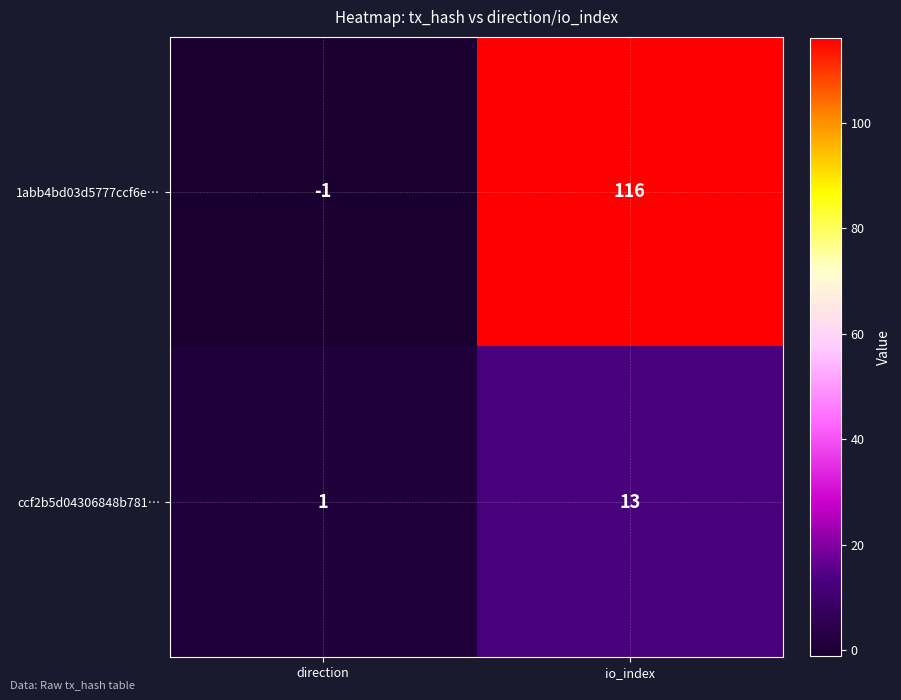

Rank the series by their maximum value, from lowest to highest.

ccf2b5d04306848b781…, 1abb4bd03d5777ccf6e…